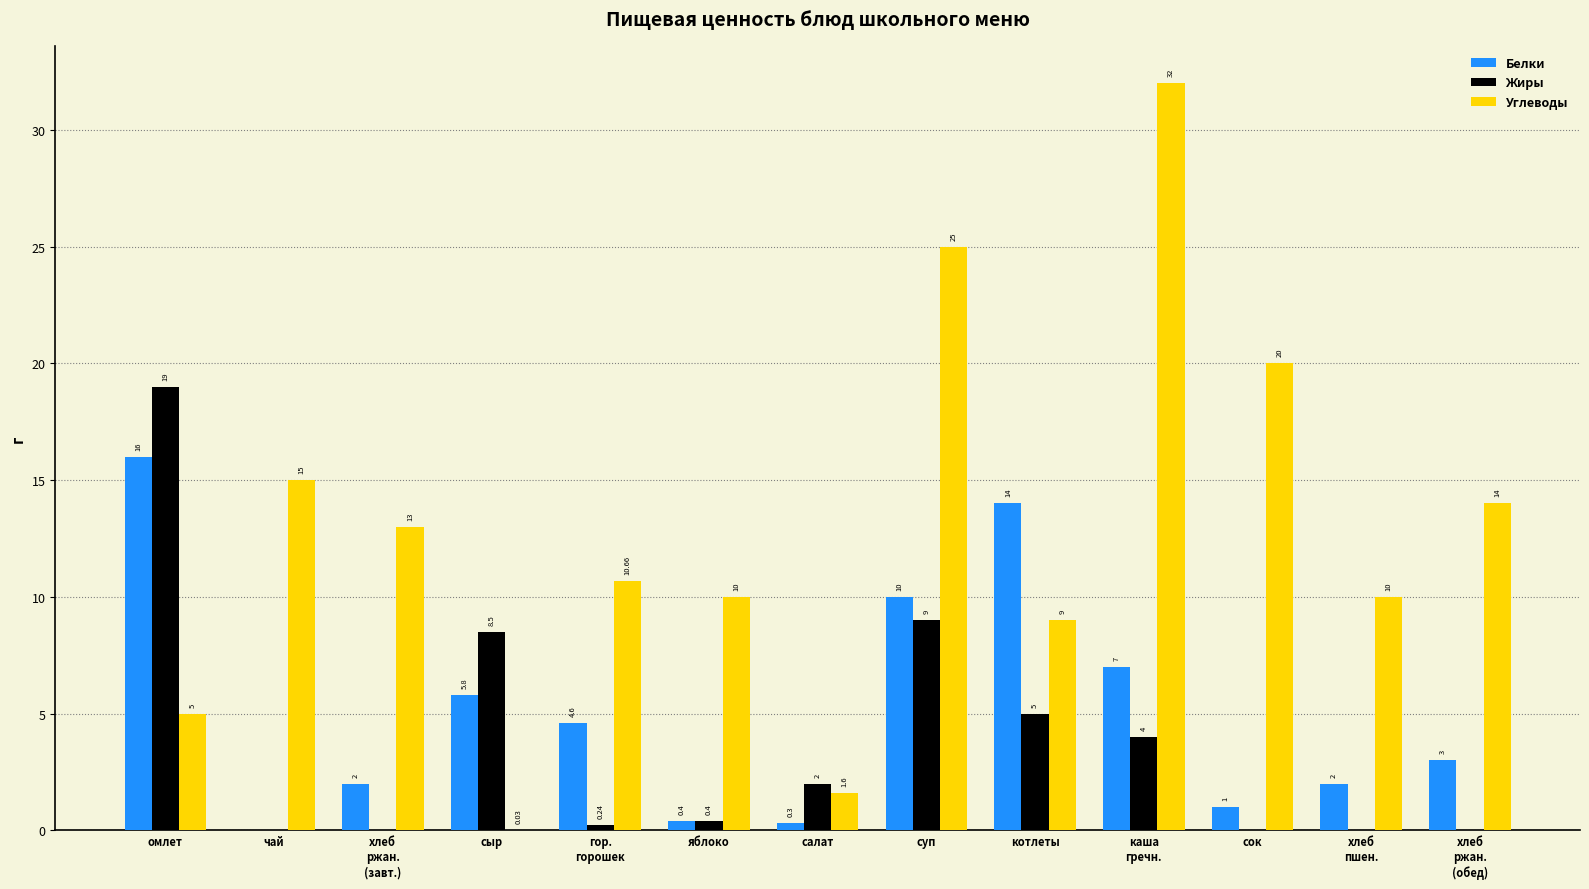

What is the sum of the Углеводы values at сок and сыр?

20.0